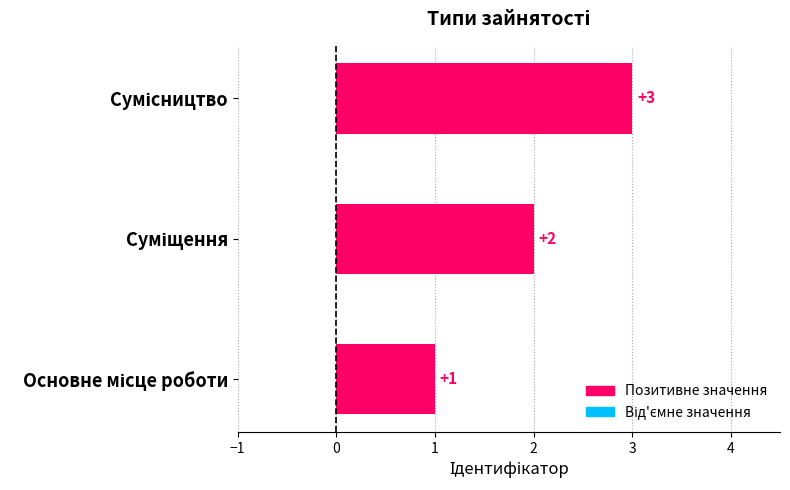

What is the greatest value displayed?

3